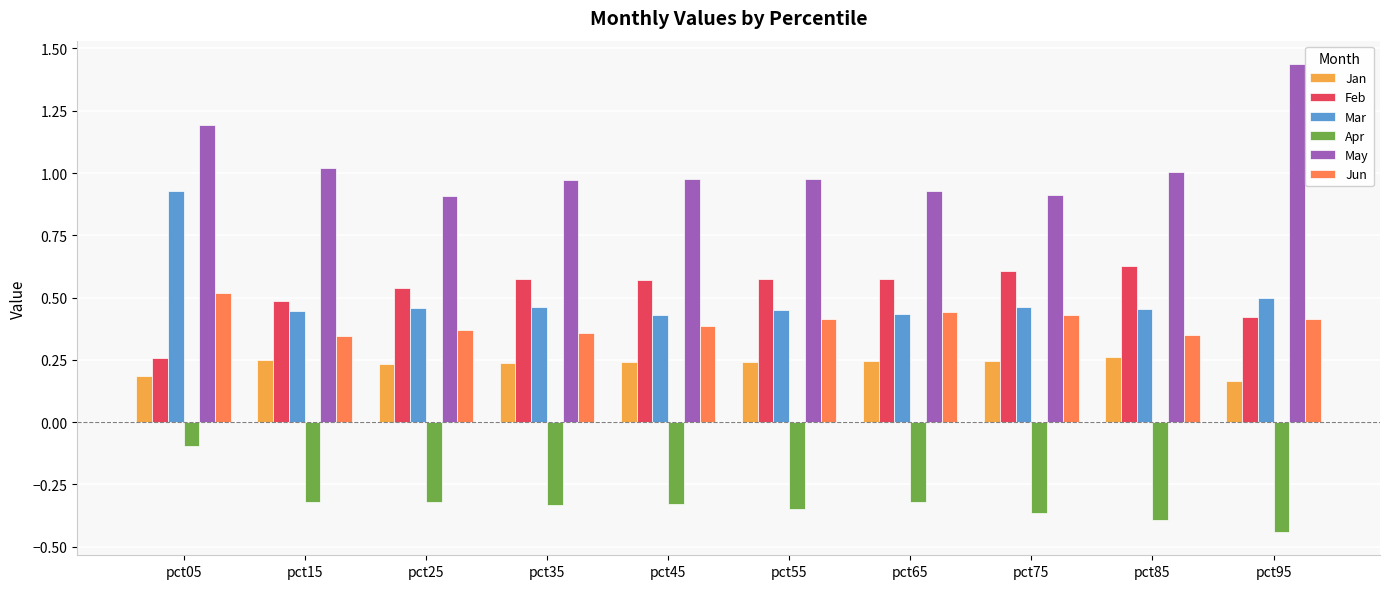

At which category is the sum across all series the highest?

pct05